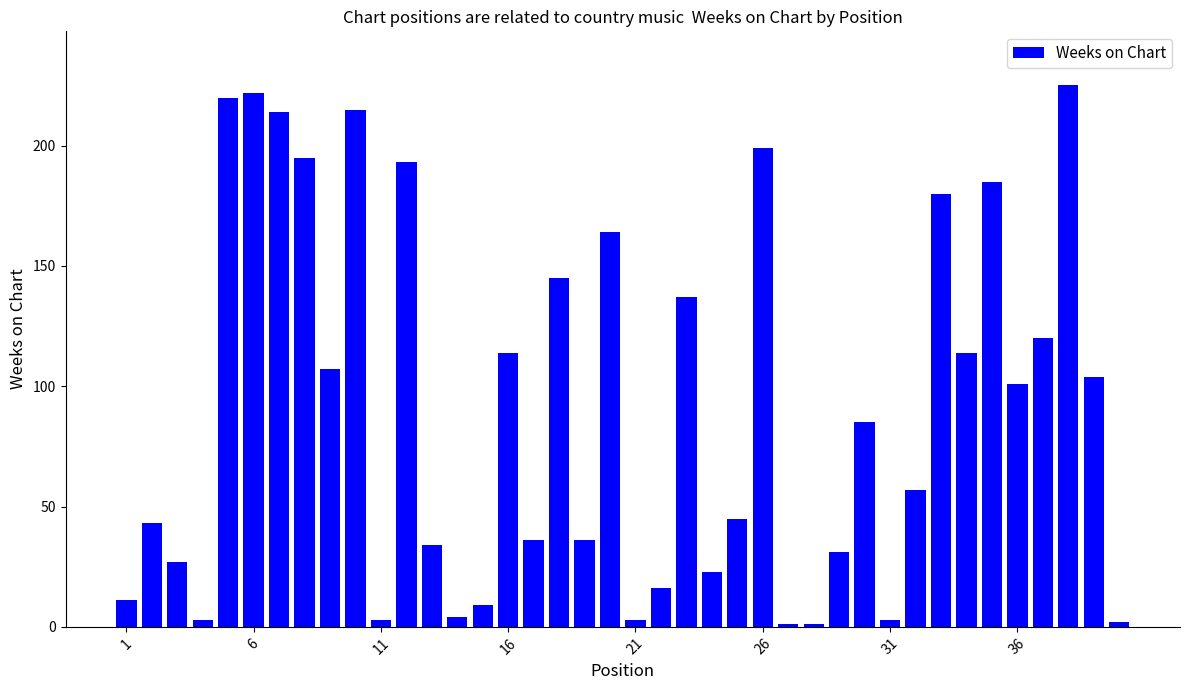

What is the maximum value shown in the chart?

225